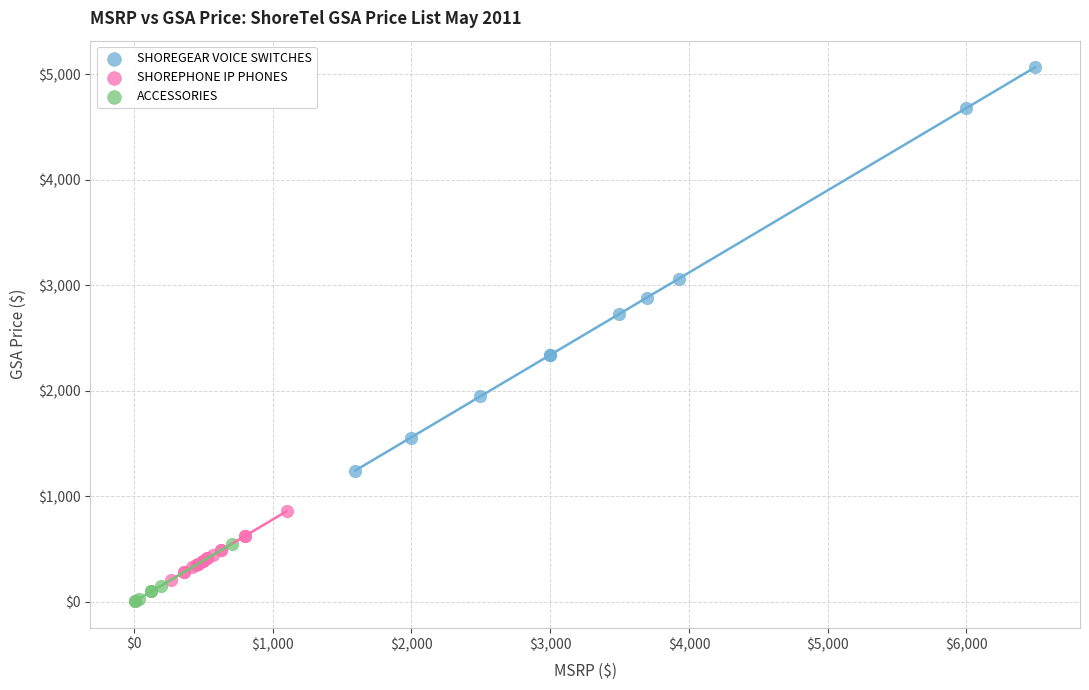

Which series contains the lowest Y value?

ACCESSORIES